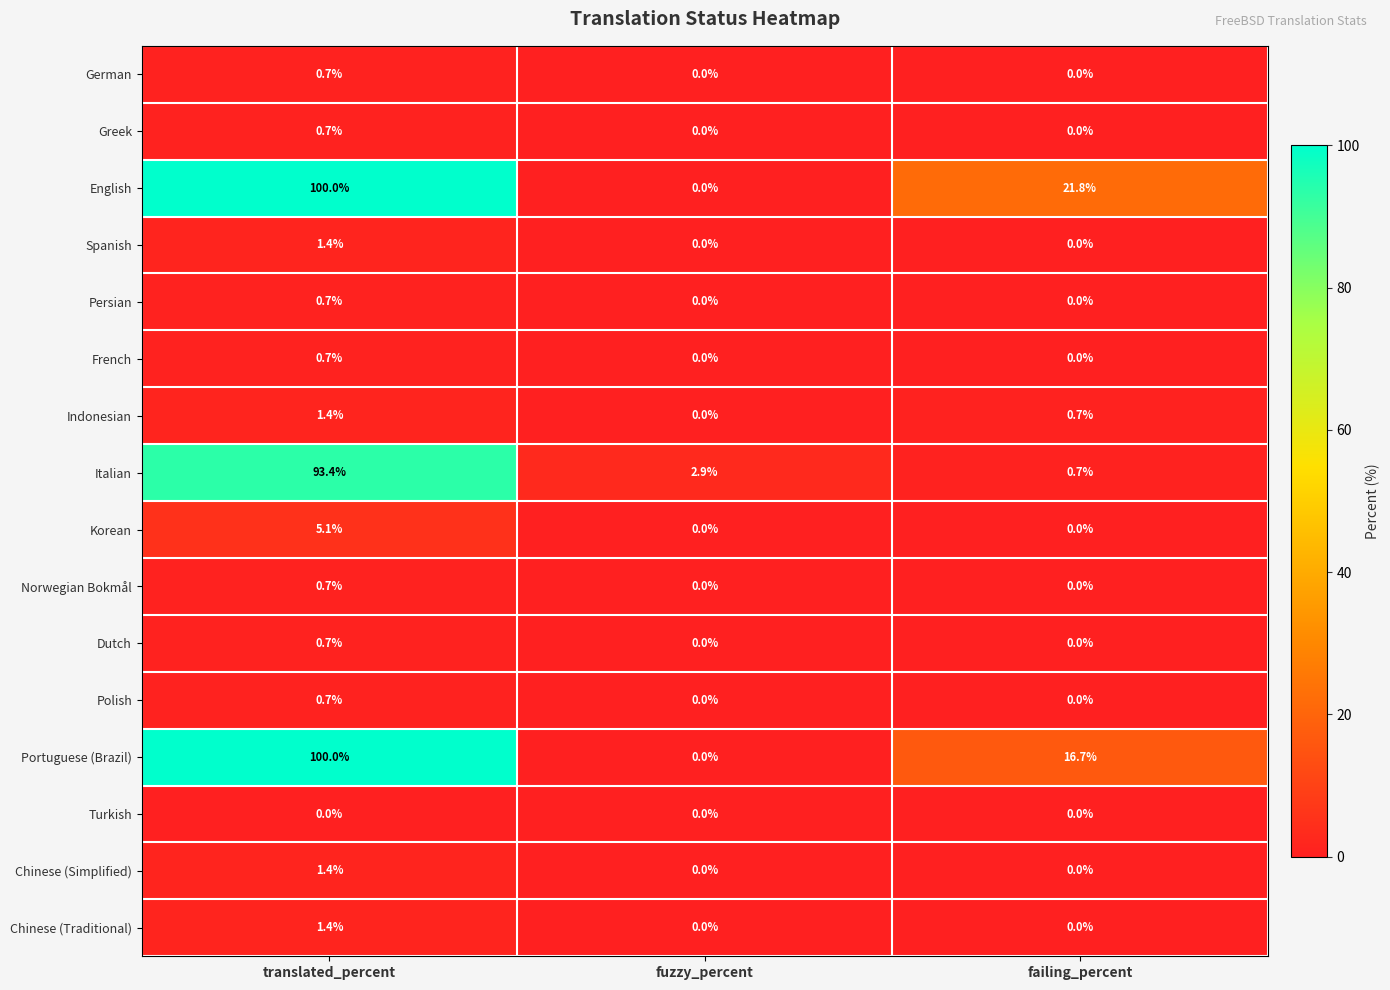

Where is Italian nearest to the value 47?

fuzzy_percent